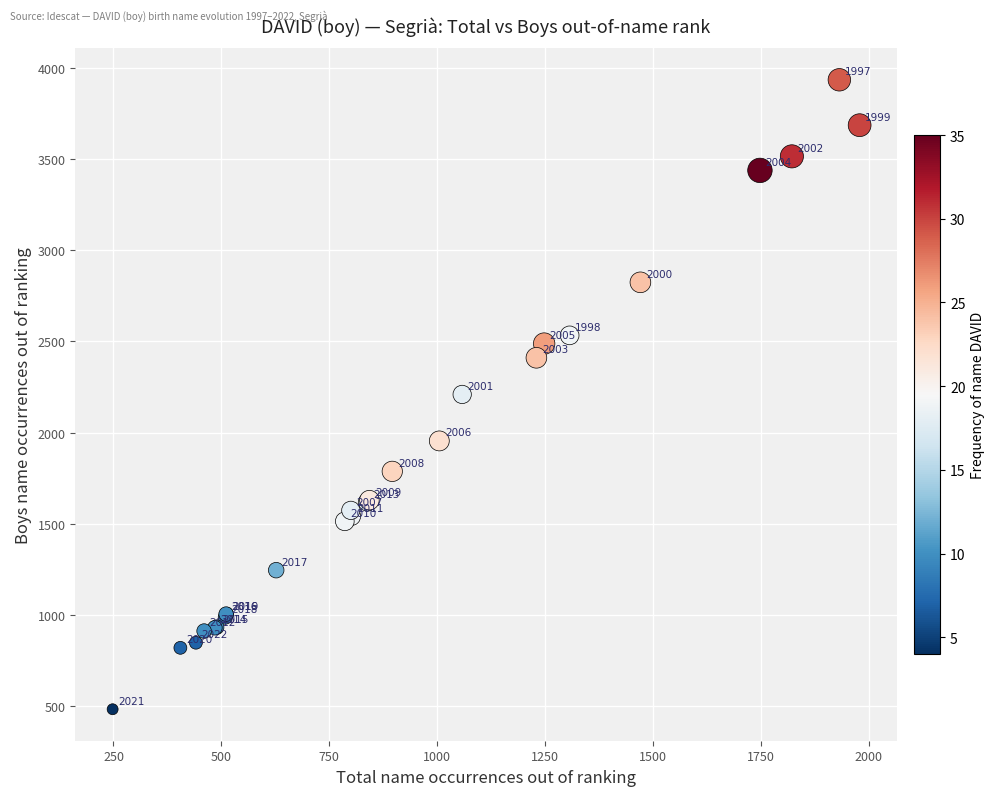

What Y value in the scatter plot is closest to 2208?

2209